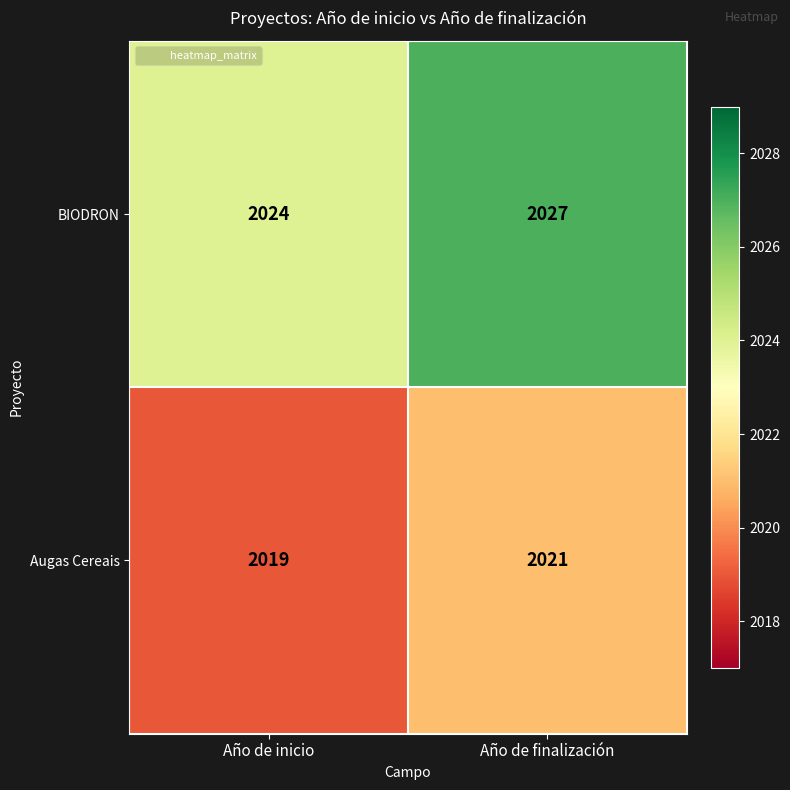

Rank the series by their average value, from lowest to highest.

Augas Cereais, BIODRON